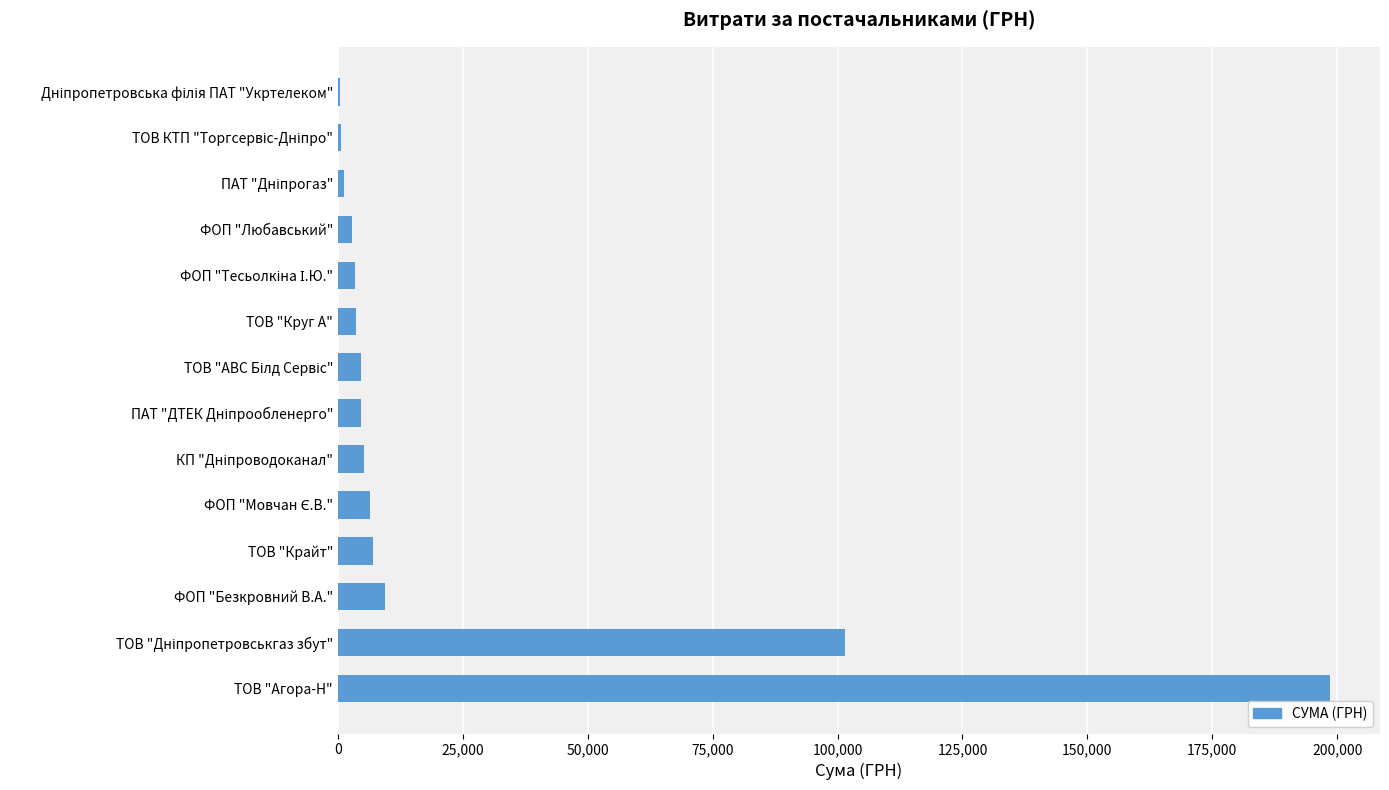

What is the average value?

24933.3